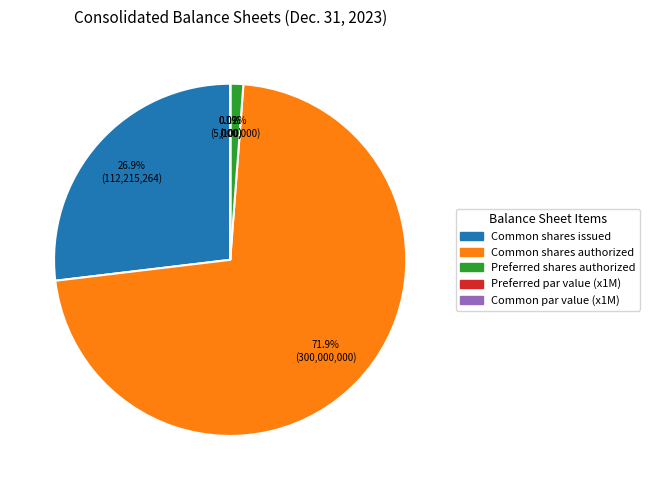

Does Common shares issued represent more than half of the total?

No